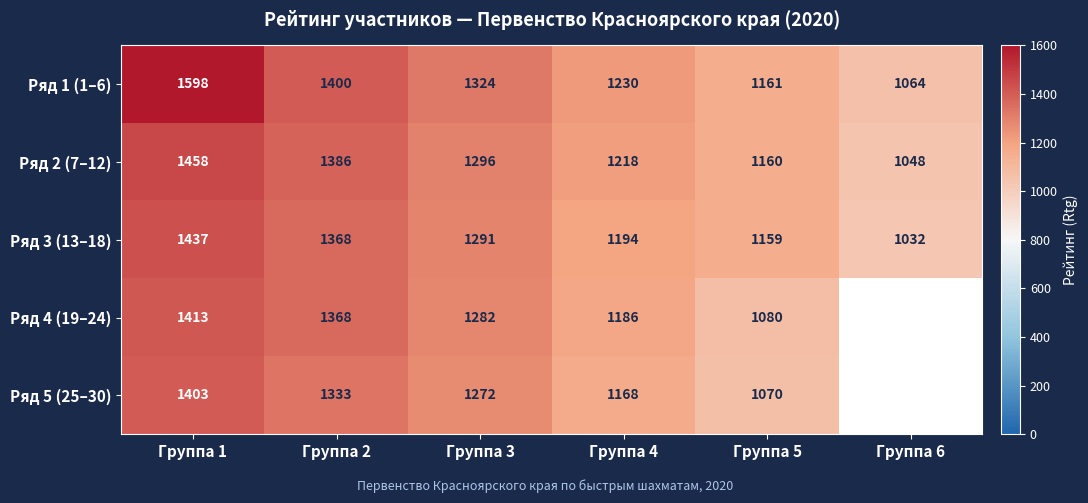

At which label does Ряд 2 (7–12) first exceed 1296?

Группа 1